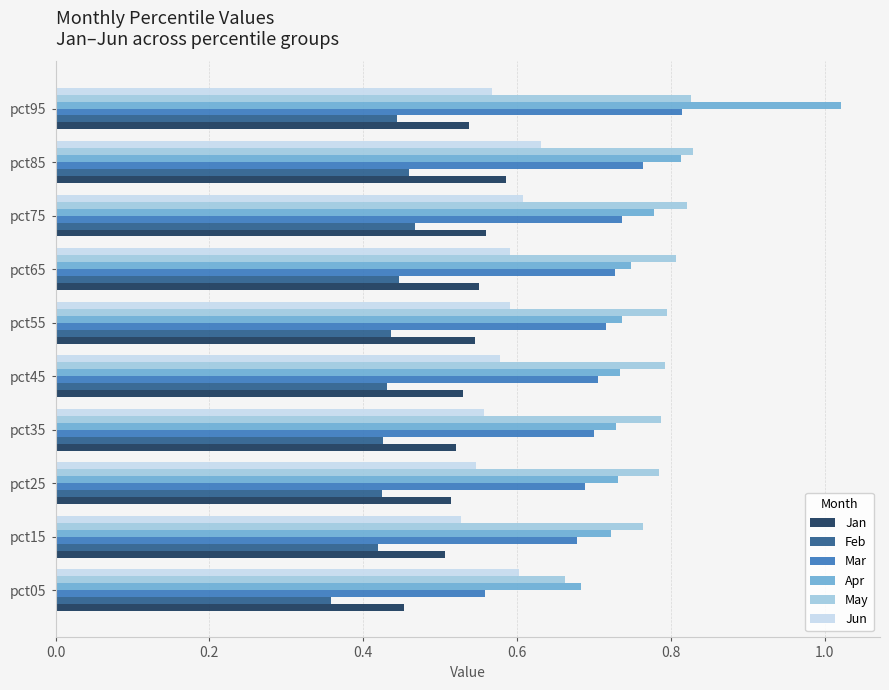

What is the sum of the Apr values at pct65 and pct25?

1.5